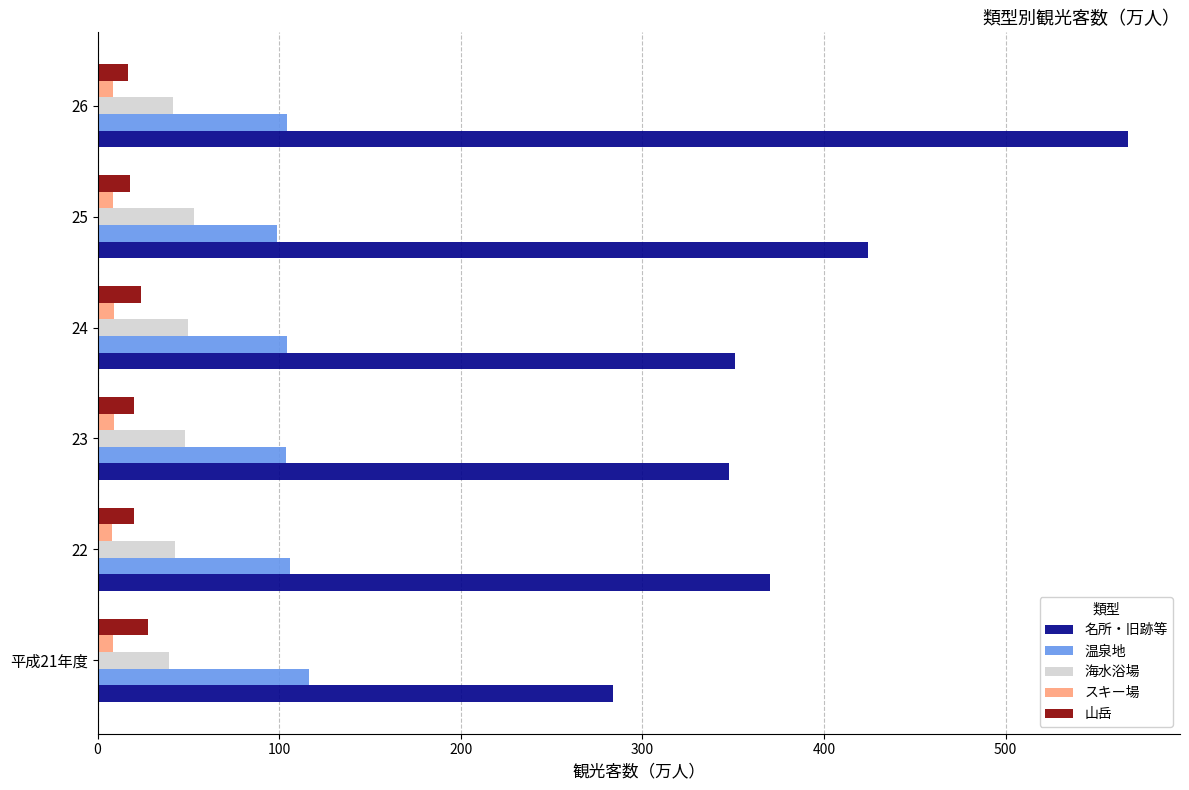

Which series has the widest spread of values?

名所・旧跡等